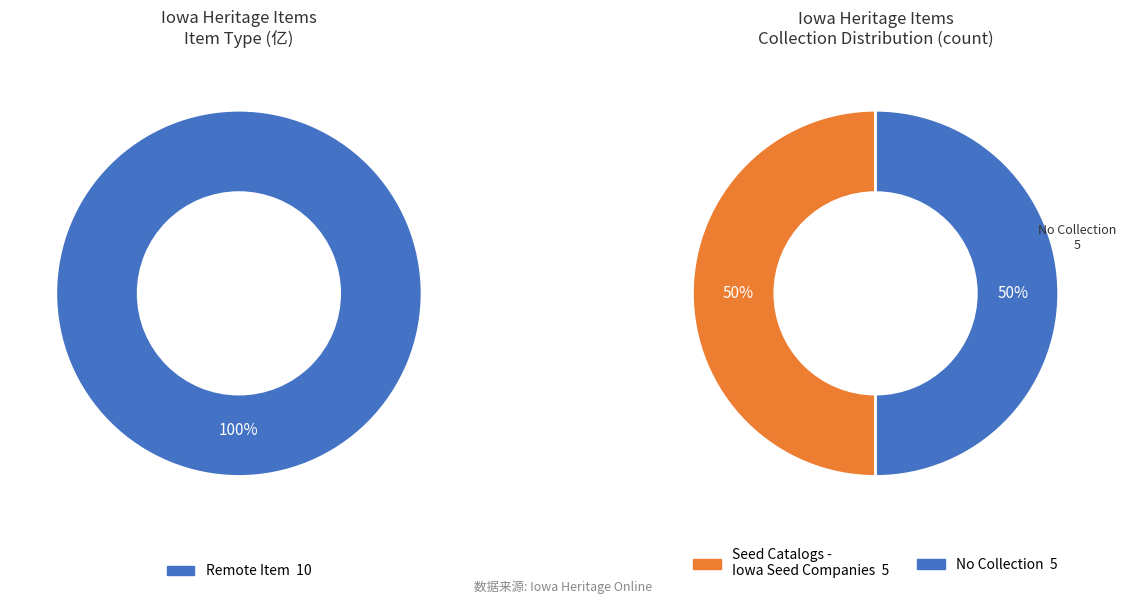

Which slice is the largest?

Remote Item